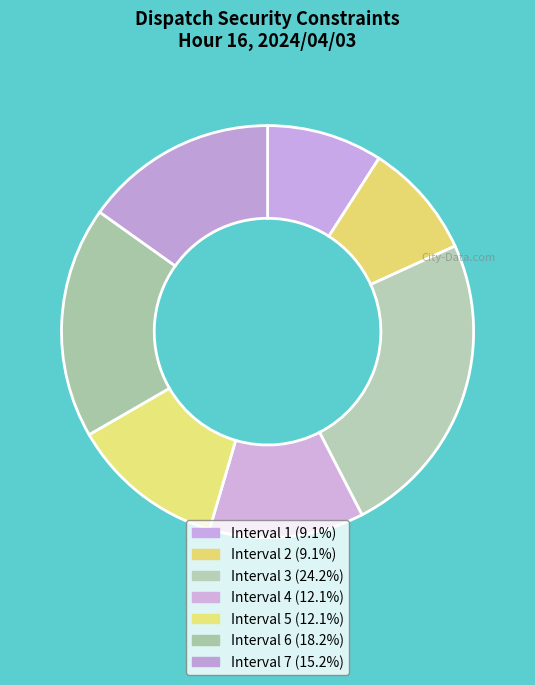

Is it true that Interval 6 is 25% of the pie?

False